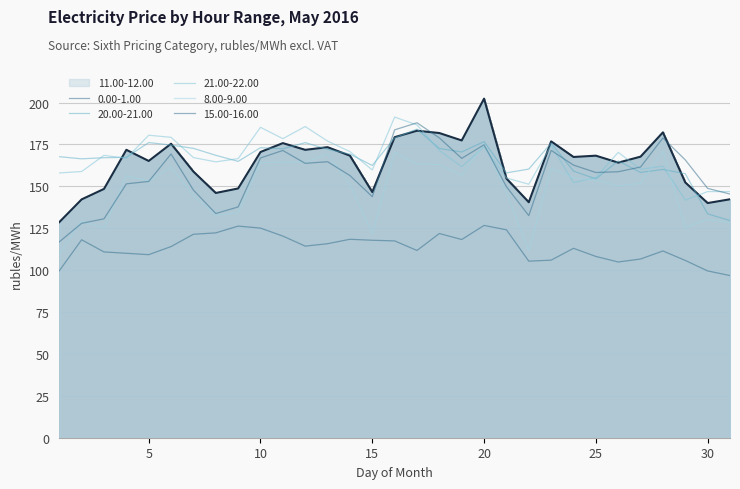

List the series in order of their peak value, highest first.

11.00-12.00, 21.00-22.00, 15.00-16.00, 20.00-21.00, 8.00-9.00, 0.00-1.00